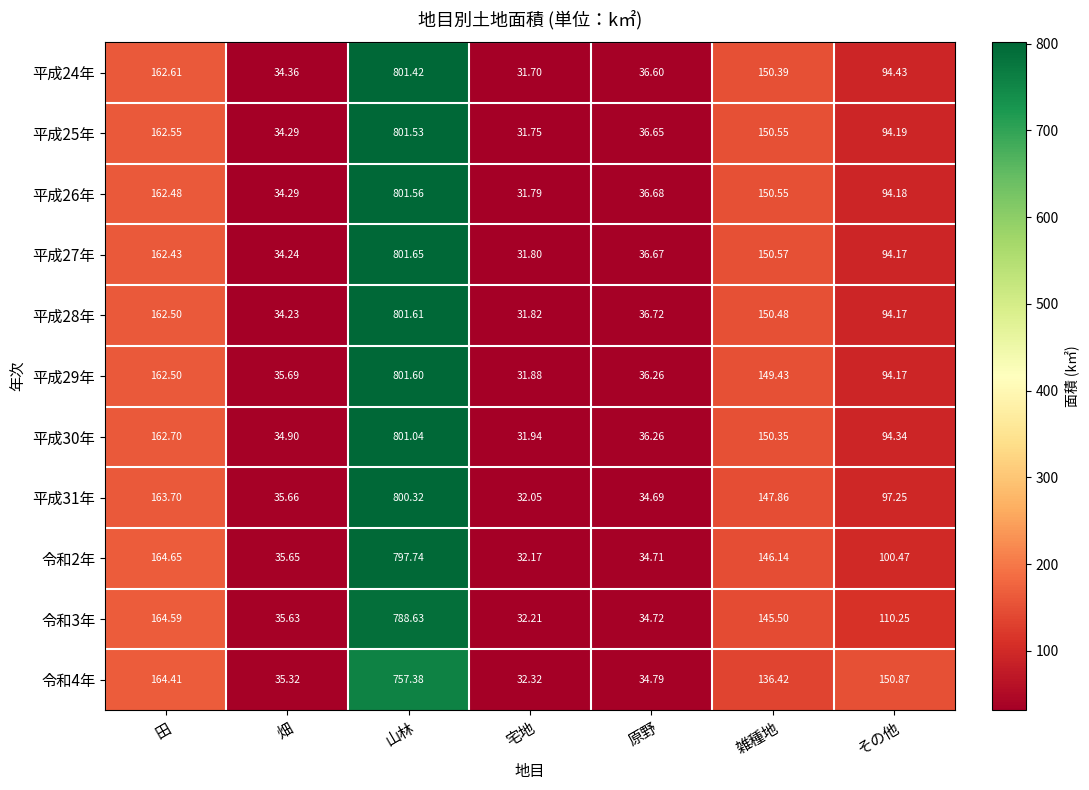

What is the spread (max minus min) of values at 田?

2.2